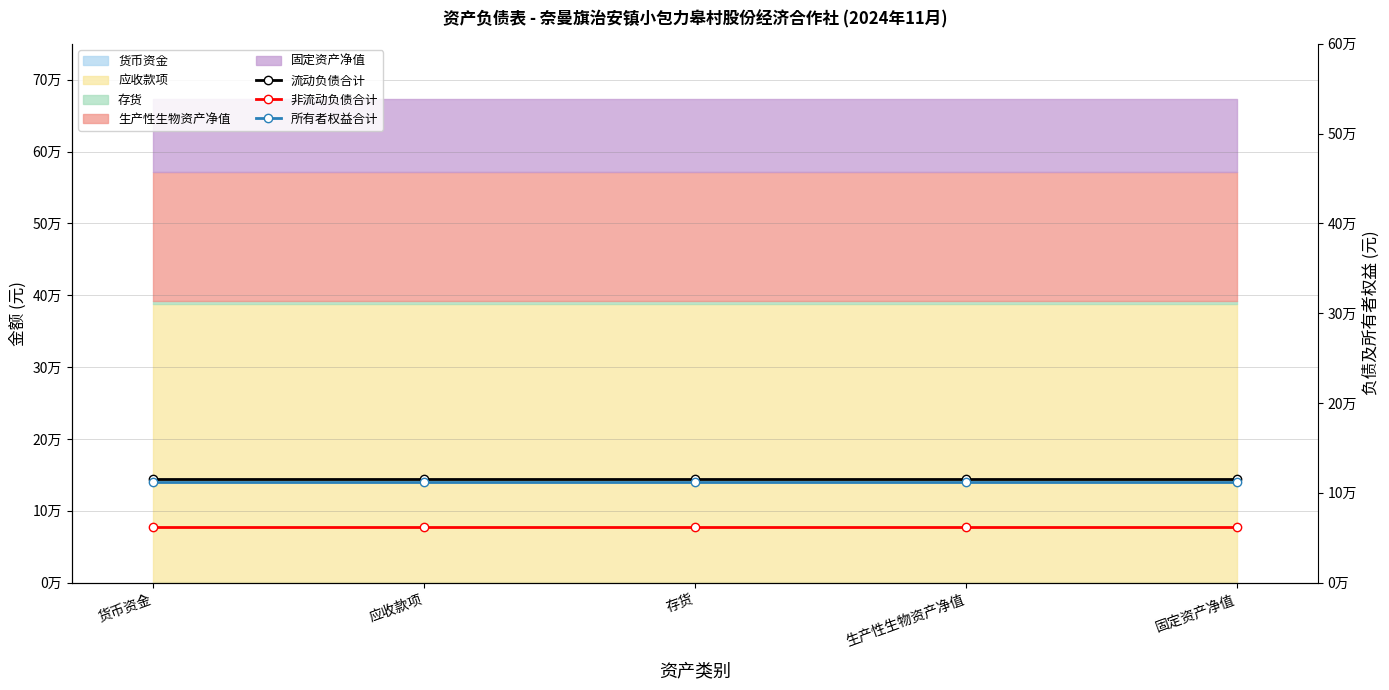

True or false: 非流动负债合计 has more than 2 interior local peaks.

False